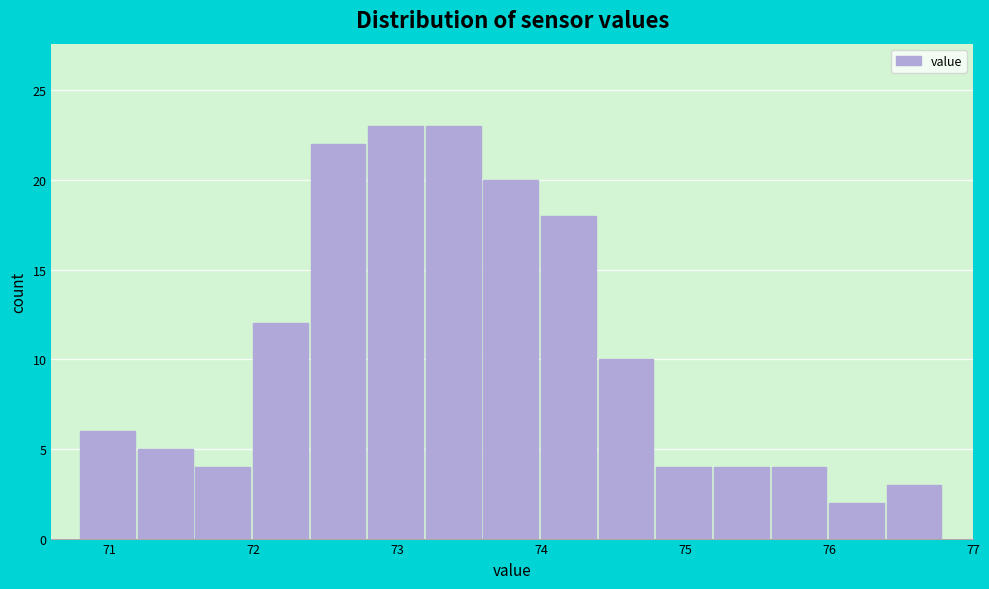

What is the height of the bar covering 72.0 to 72.4 on the x-axis? The values are not printed on the chart, so give them approximately, as read against the axis.

12